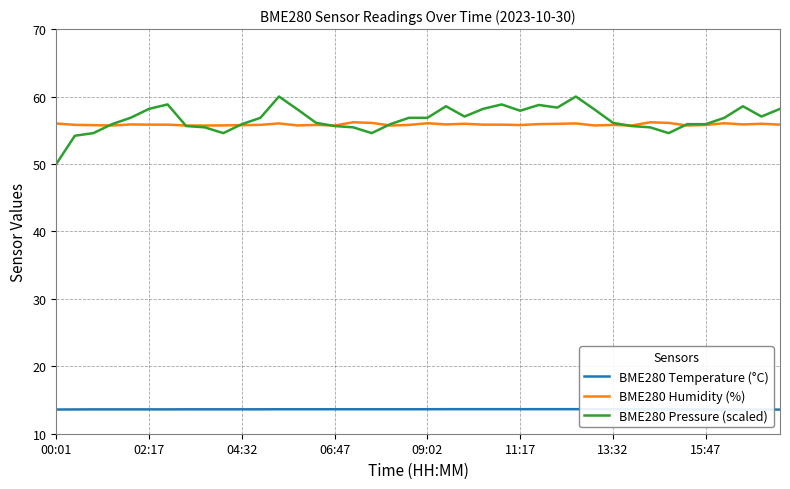

At which label does BME280 Pressure (scaled) reach its peak?

12